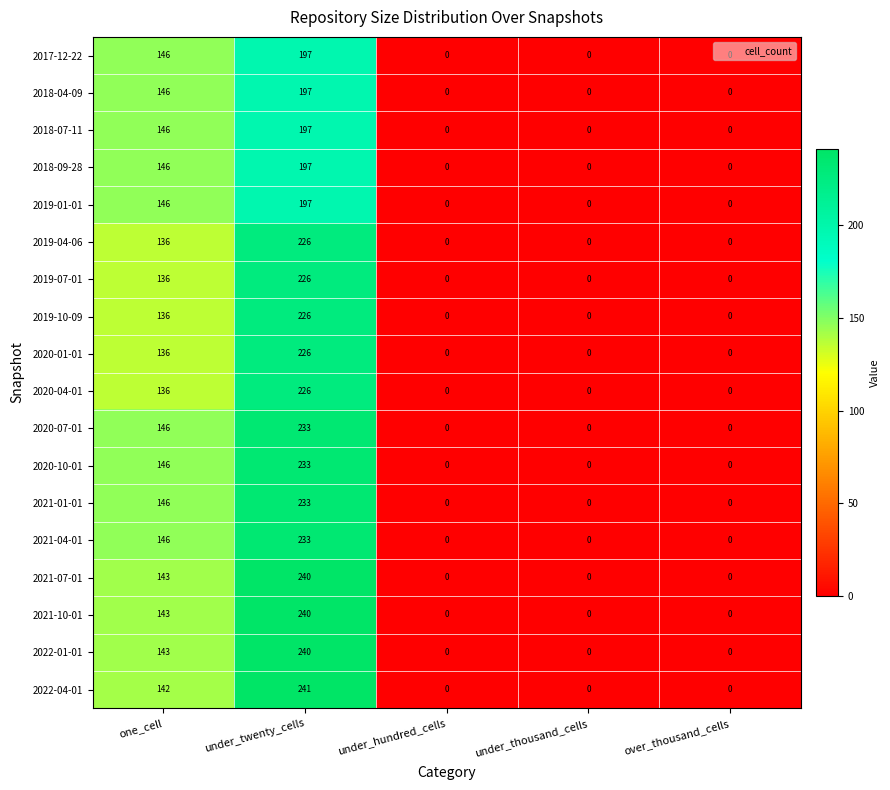

At which category is the sum across all series the highest?

under_twenty_cells